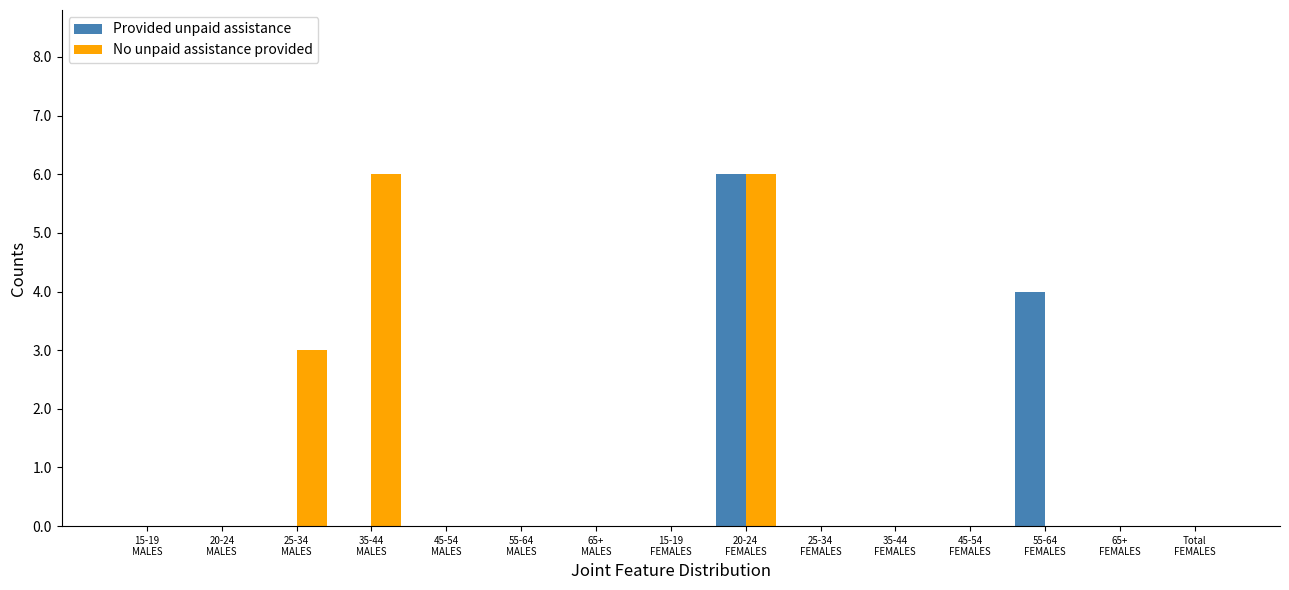

Reading left to right, transcribe all the data shown in this chart.

Provided unpaid assistance: 15-19
MALES=0	20-24
MALES=0	25-34
MALES=0	35-44
MALES=0	45-54
MALES=0	55-64
MALES=0	65+
MALES=0	15-19
FEMALES=0	20-24
FEMALES=6	25-34
FEMALES=0	35-44
FEMALES=0	45-54
FEMALES=0	55-64
FEMALES=4	65+
FEMALES=0	Total
FEMALES=0
No unpaid assistance provided: 15-19
MALES=0	20-24
MALES=0	25-34
MALES=3	35-44
MALES=6	45-54
MALES=0	55-64
MALES=0	65+
MALES=0	15-19
FEMALES=0	20-24
FEMALES=6	25-34
FEMALES=0	35-44
FEMALES=0	45-54
FEMALES=0	55-64
FEMALES=0	65+
FEMALES=0	Total
FEMALES=0